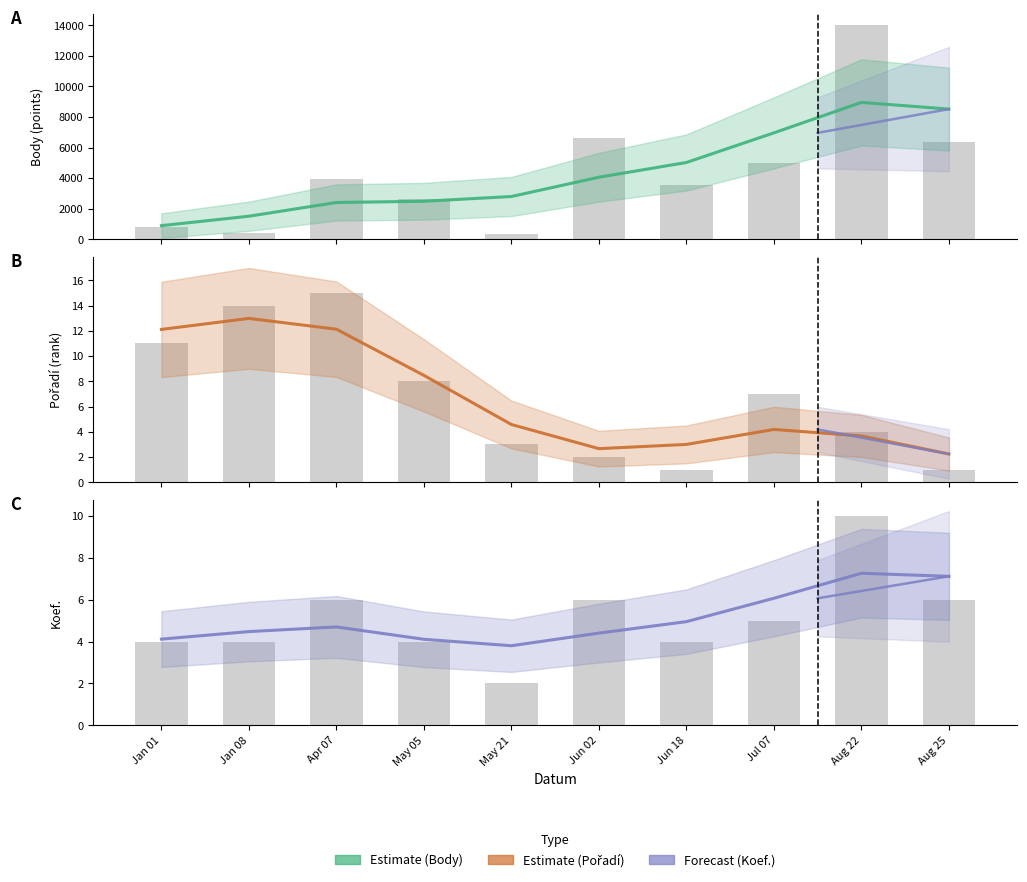

List the series in order of their peak value, lowest first.

Koef., Pořadí, Body